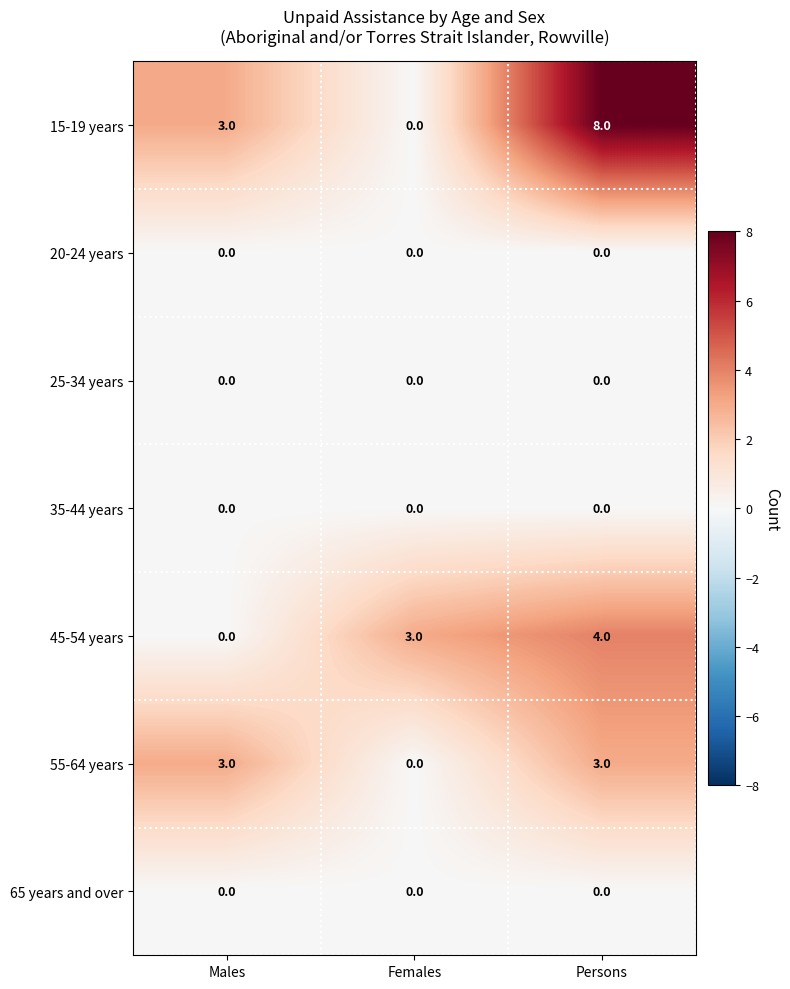

True or false: 25-34 years has a value of 0 at Females.

True